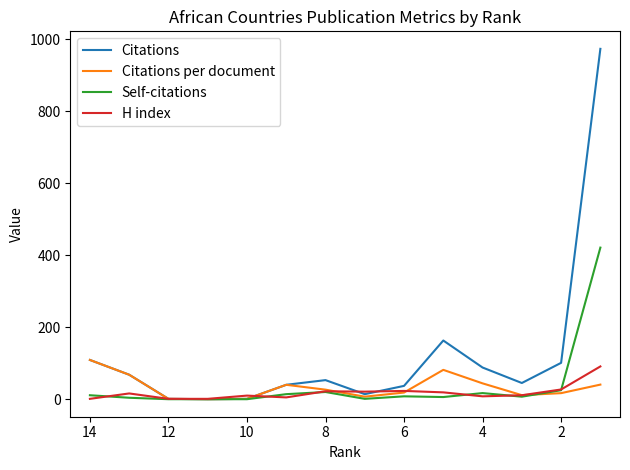

What is the value of the Citations point at the 9th from the left?

37.0